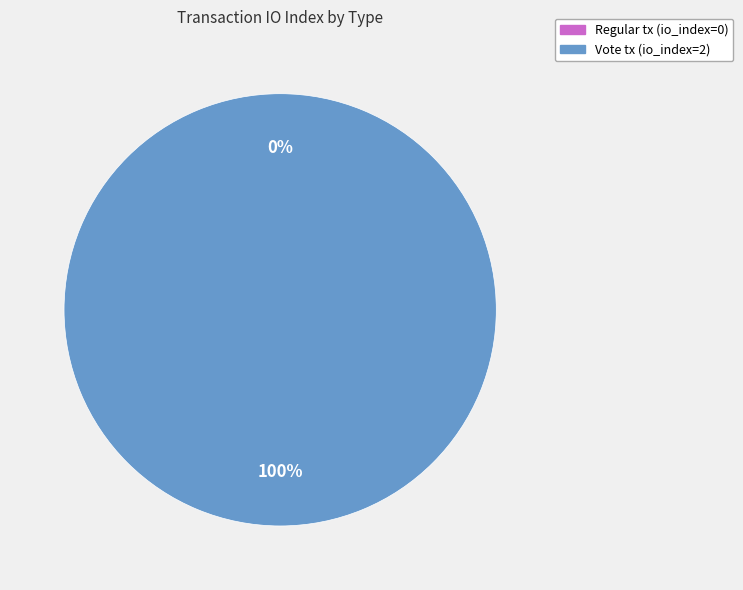

Is it true that Regular (io_index=0) is 0% of the pie?

True